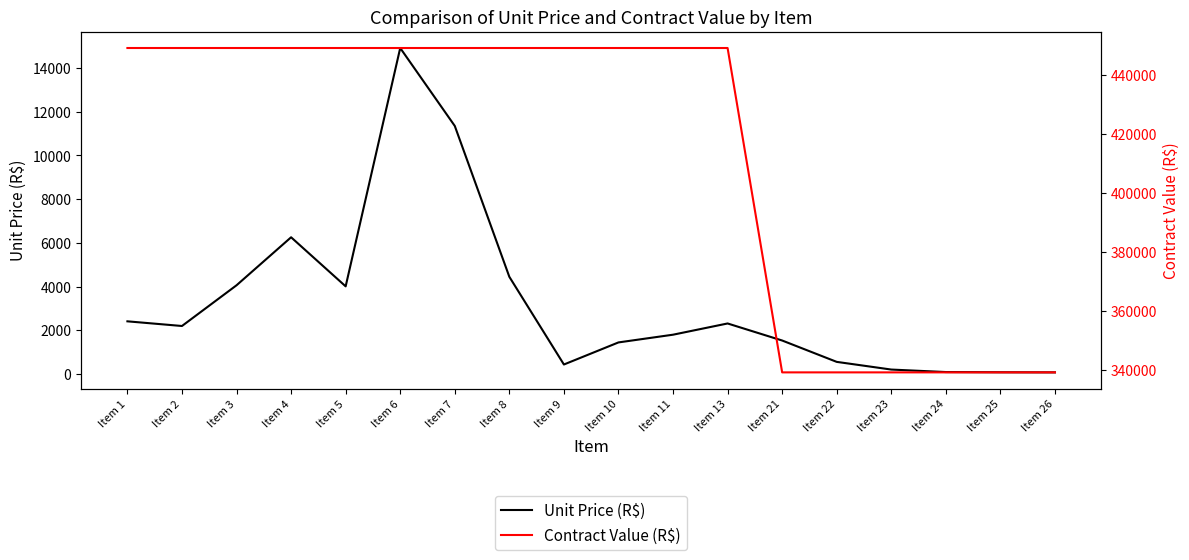

List the series in order of their overall mean, highest first.

Contract Value (R$), Unit Price (R$)